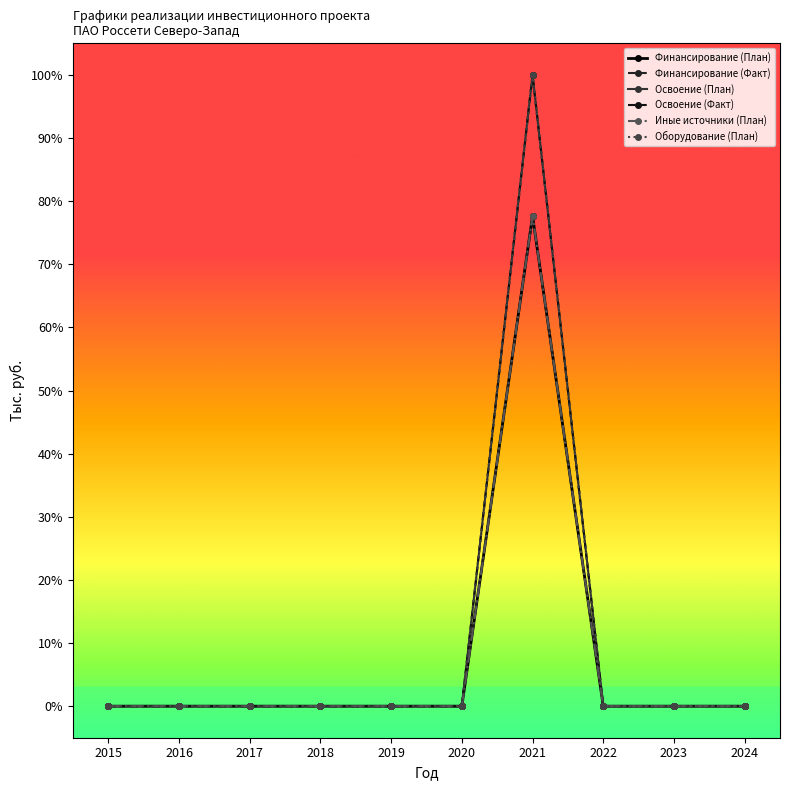

Does the chart have visible grid lines?

No